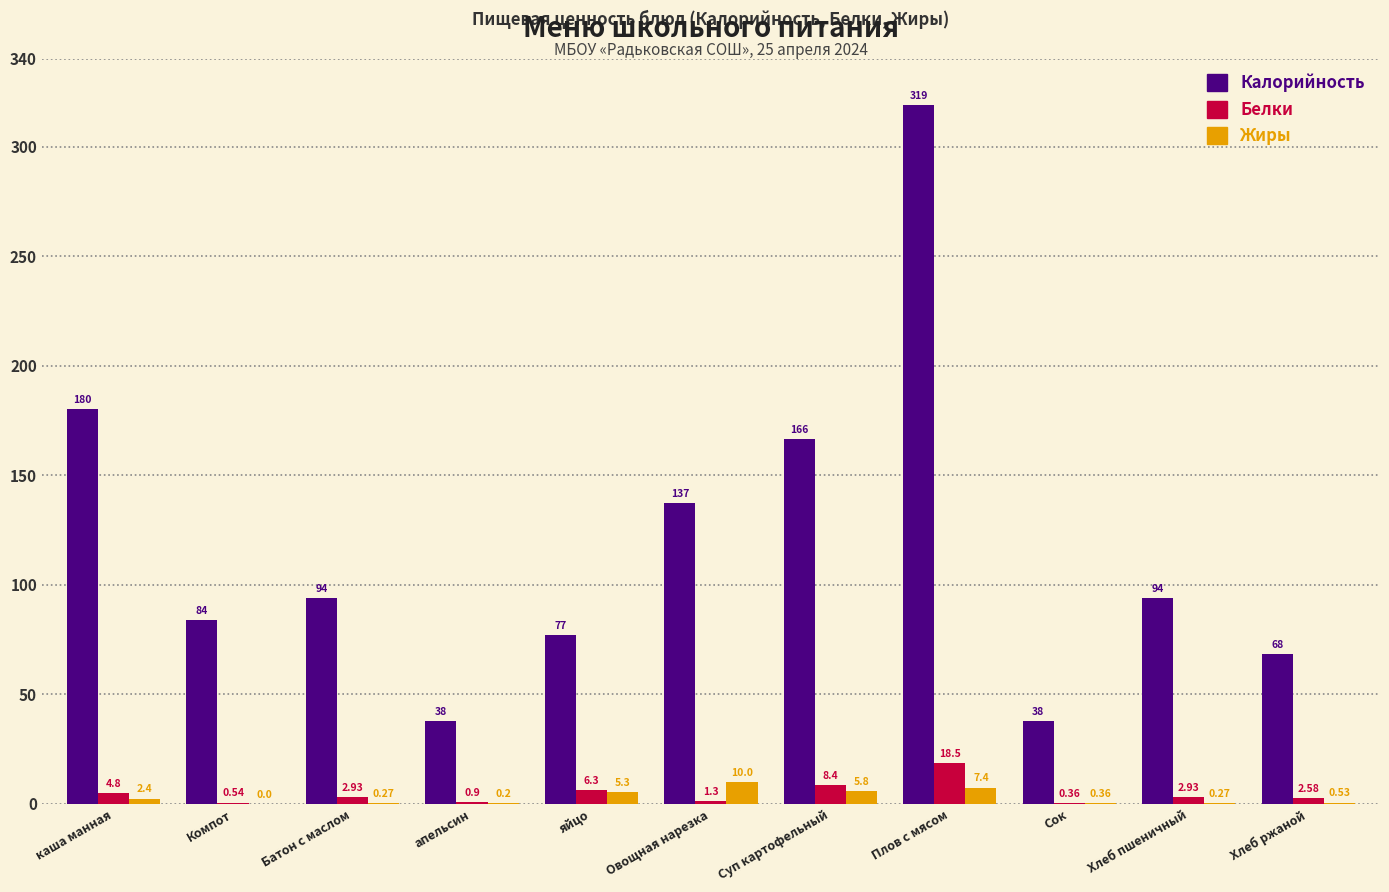

At which label is Жиры closest to 5?

яйцо